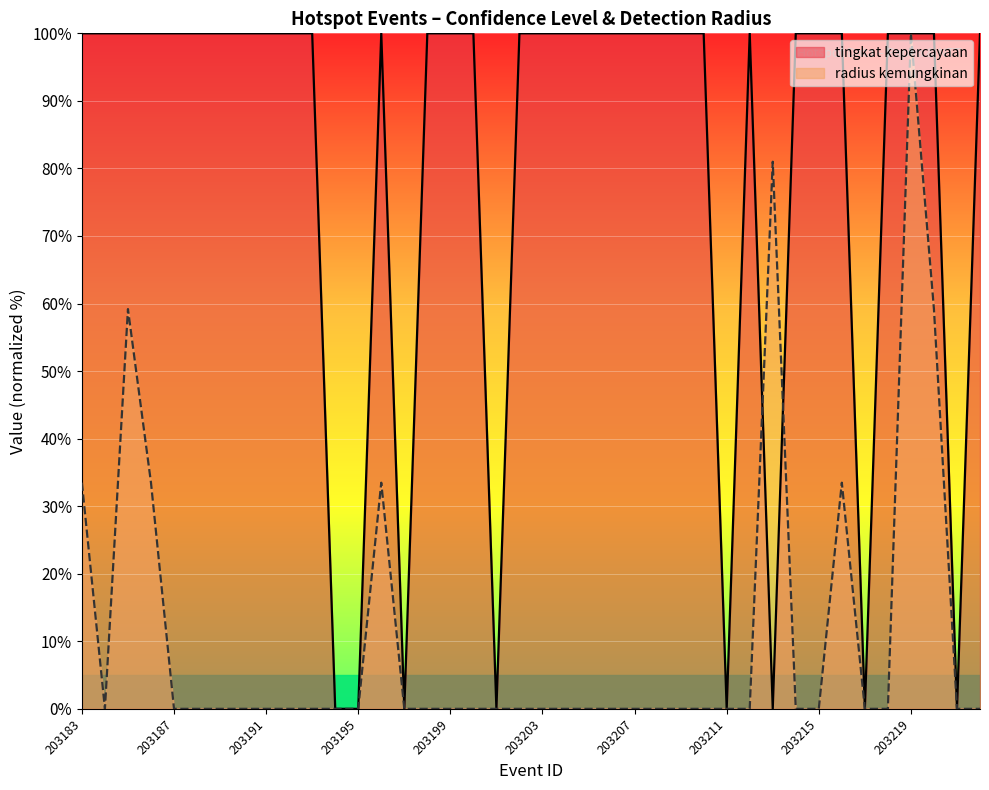

Where is the first local maximum for radius kemungkinan?

203185